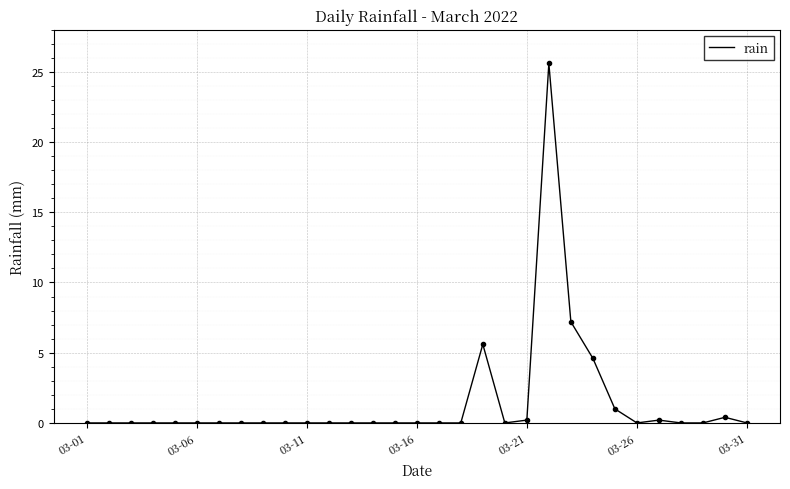

What is the difference between the maximum and minimum values?

25.6